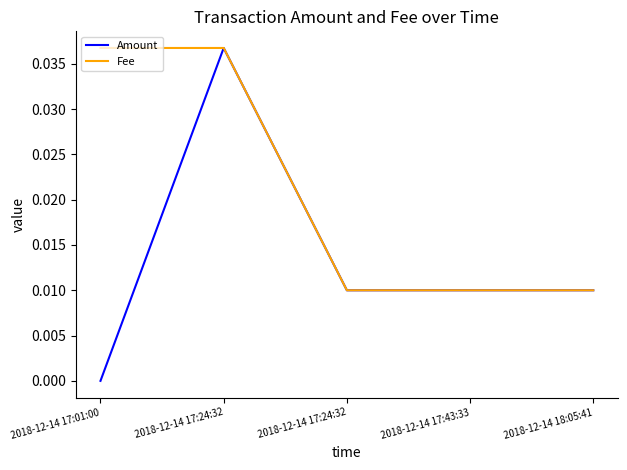

Between 2018-12-14 17:01:00 and 2018-12-14 18:05:41, which is larger?

2018-12-14 18:05:41